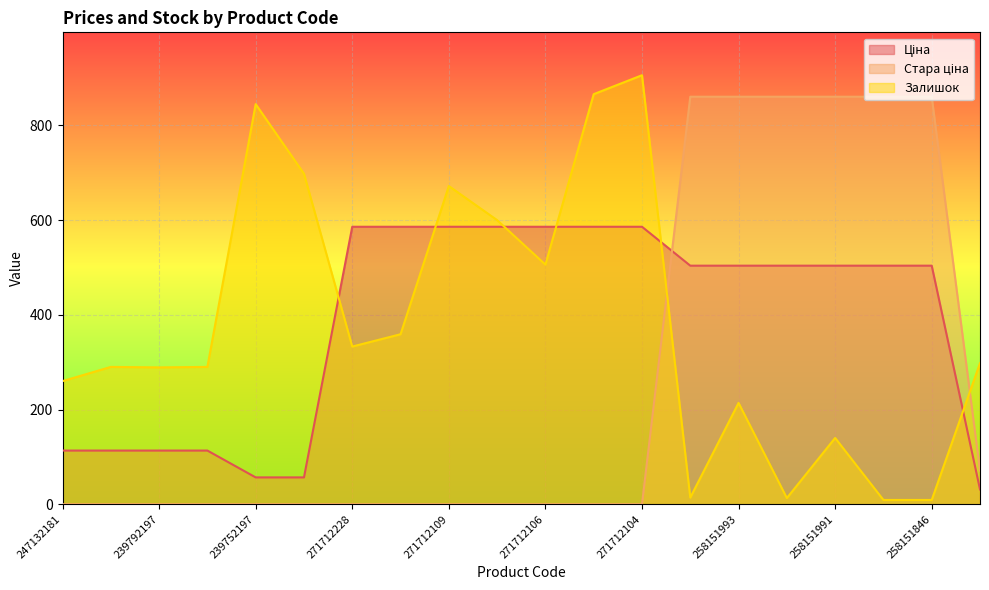

What position from the left is 271712227?

8